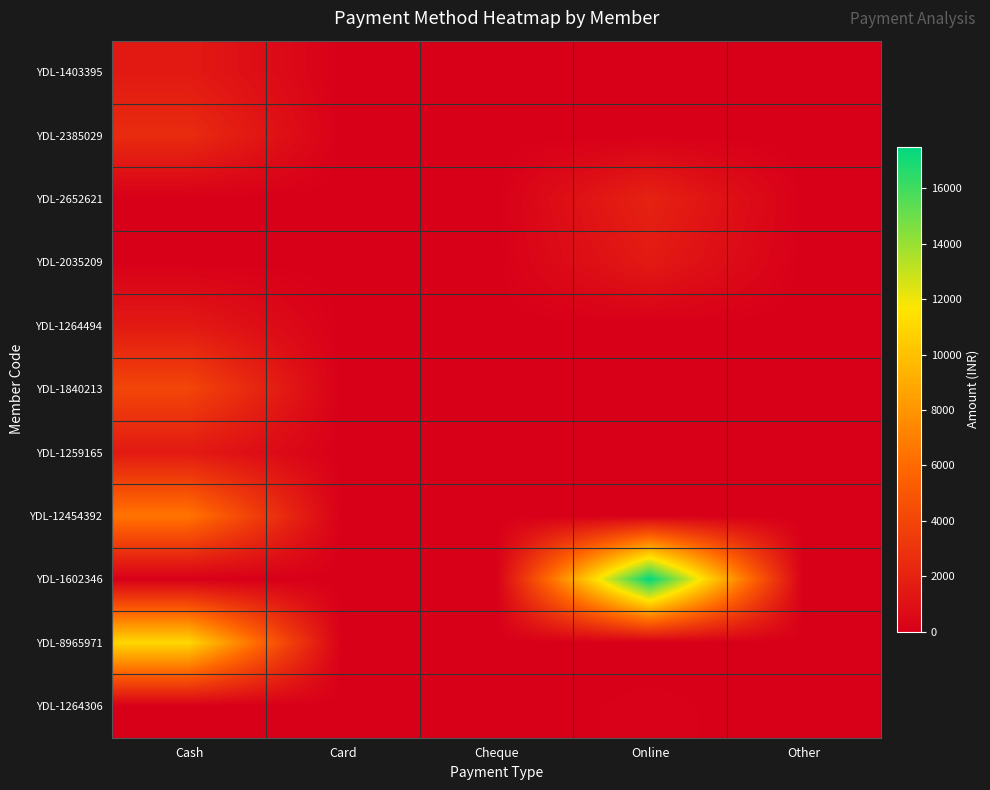

Which series has the largest total across all categories?

YDL-1602346